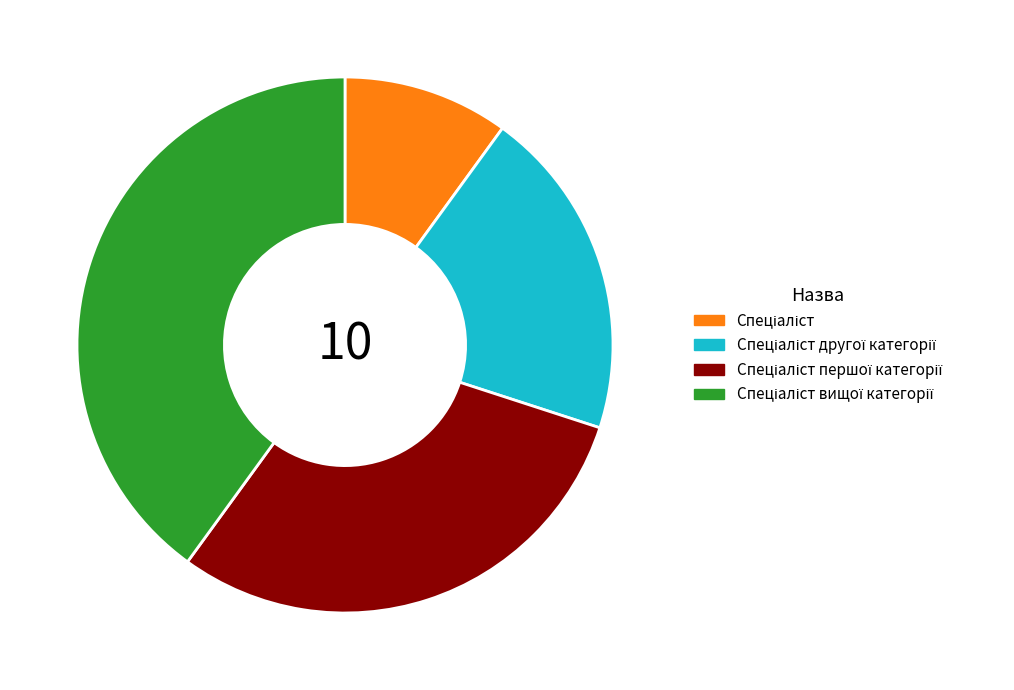

Is there any slice that represents more than half of the pie?

No